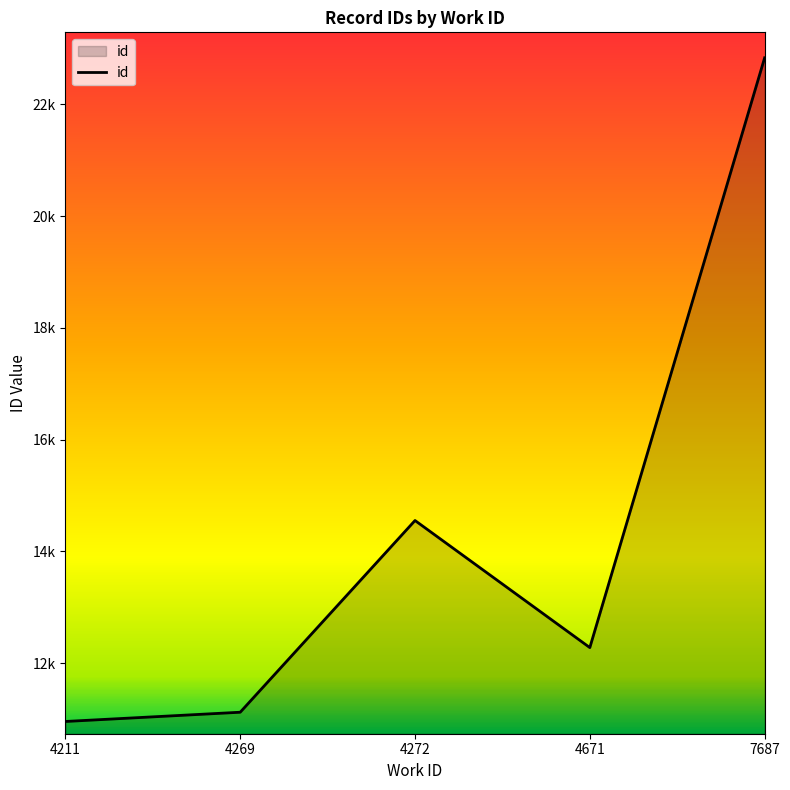

Reading right to left, extract all data points from this chart.

7687=22834.0	4671=12279.3	4272=14553.7	4269=11122.5	4211=10957.0